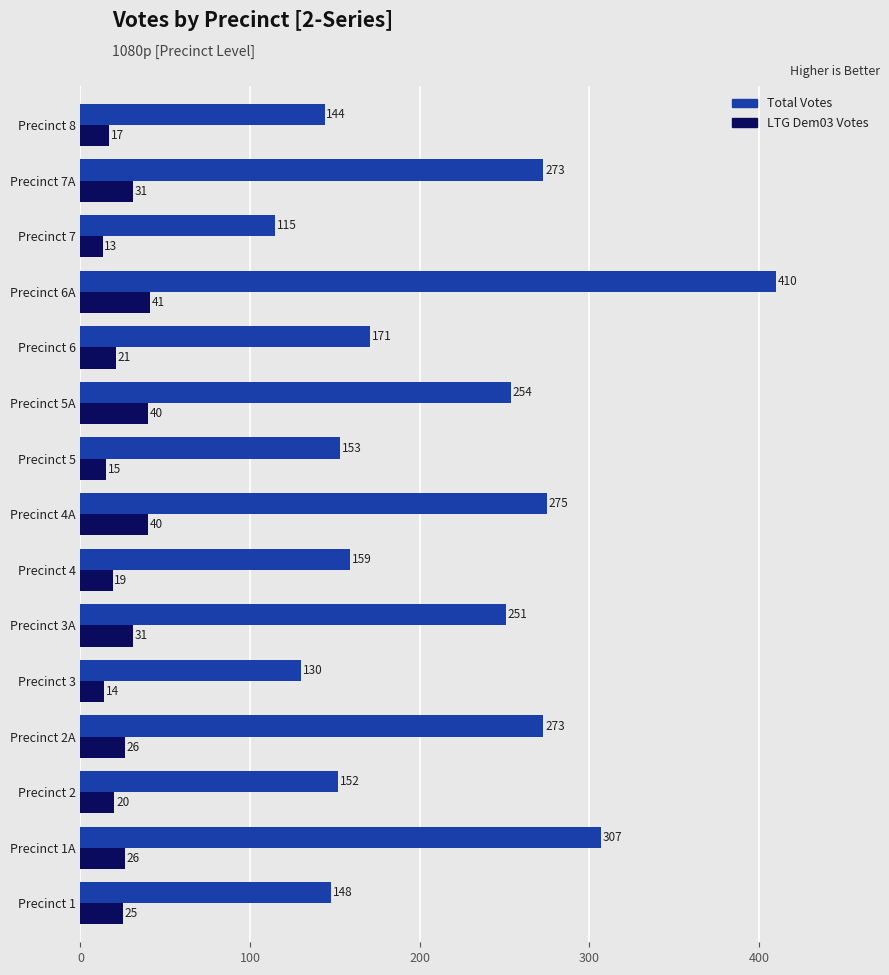

Rank the series at Precinct 6A from lowest to highest value.

LTG Dem03 Votes, Total Votes